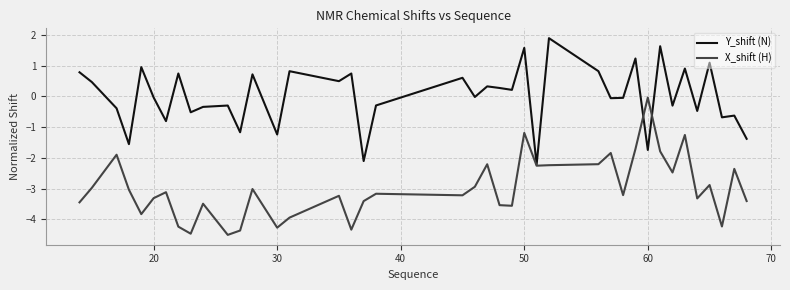

Rank the series by their average value, from highest to lowest.

Y_shift (N), X_shift (H)